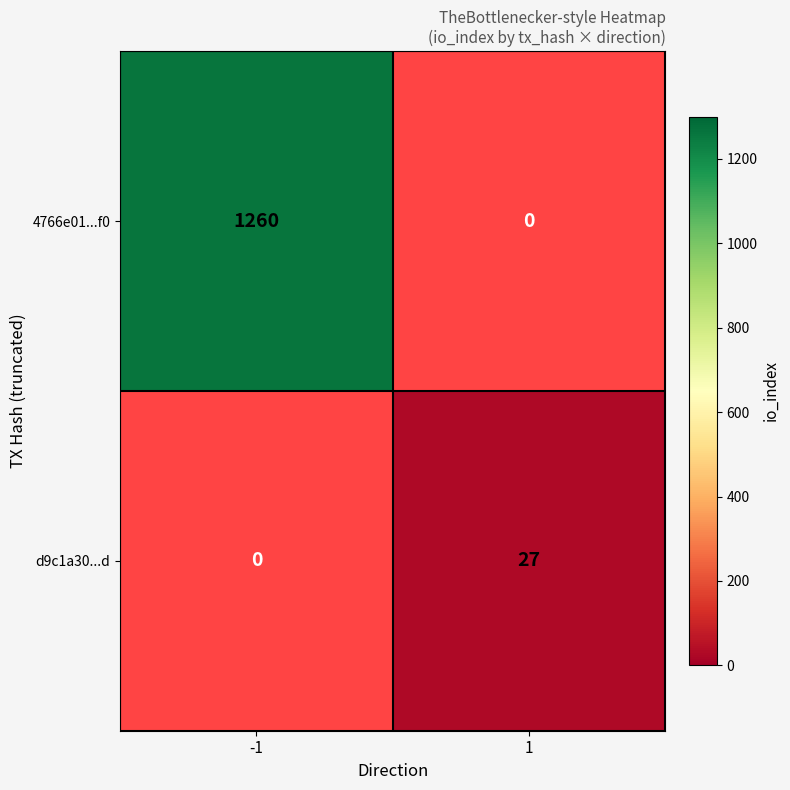

The value of 4766e01...f0 at -1 is 2057. True or false?

False